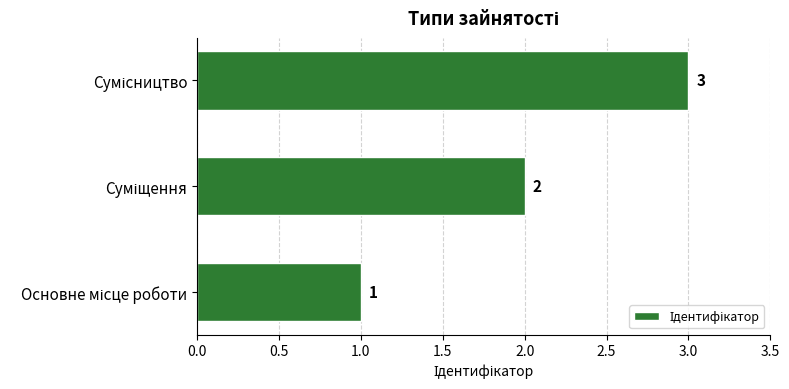

What is the difference between the maximum and minimum values?

2